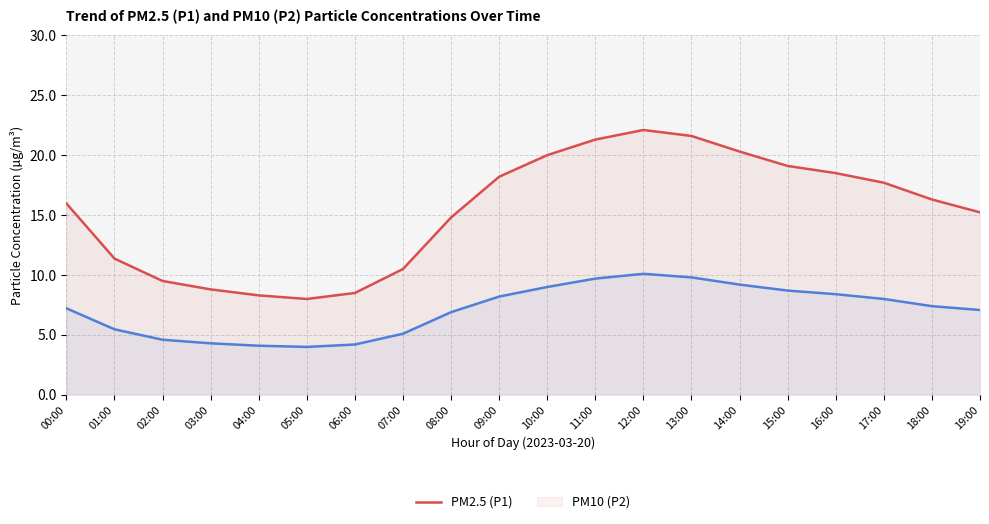

Rank the series by their average value, from highest to lowest.

P1, P2